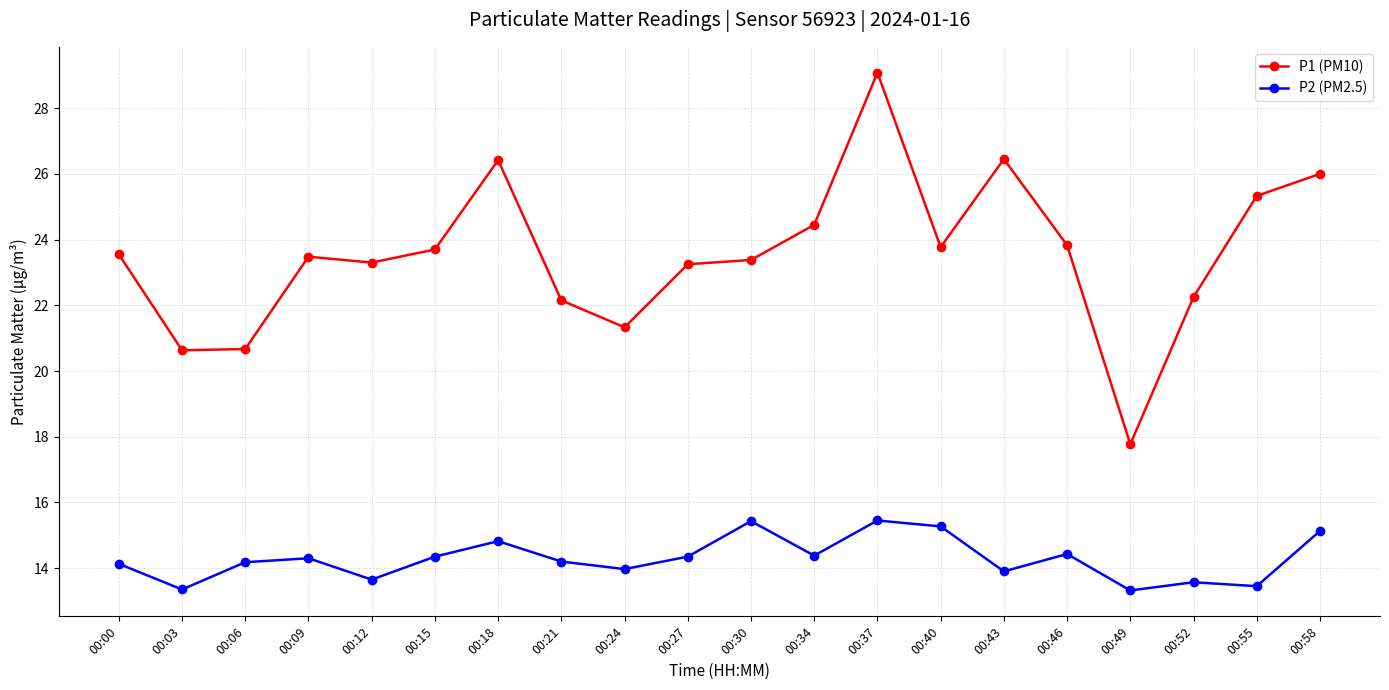

List the series in order of their peak value, highest first.

P1 (PM10), P2 (PM2.5)